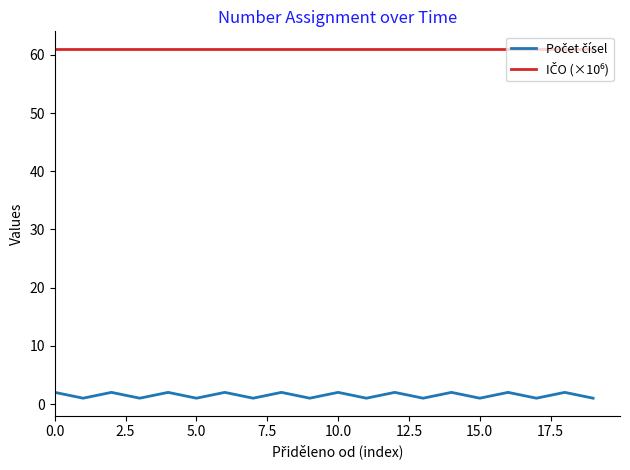

What is the maximum value shown in the chart?

61.1